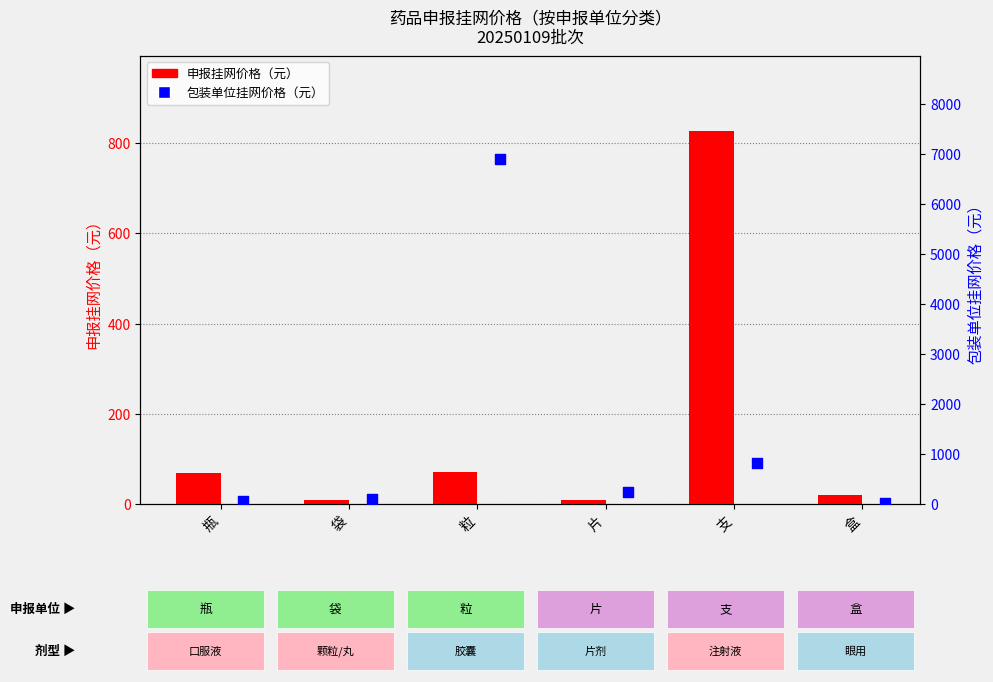

Which series has the largest Y range (max minus min)?

包装单位挂网价格（元）